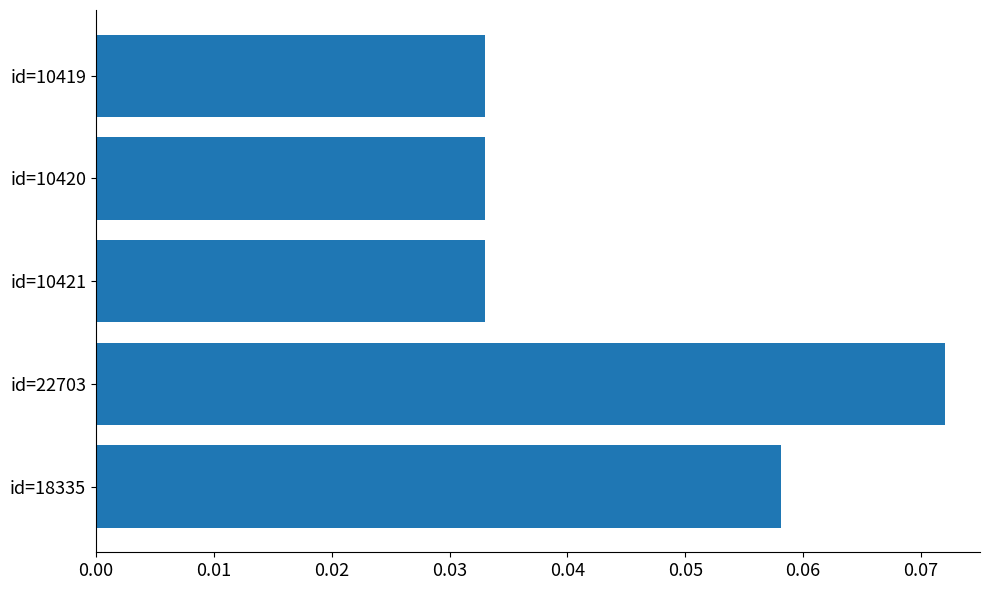

Are the bars grouped side by side (vs. stacked)?

No